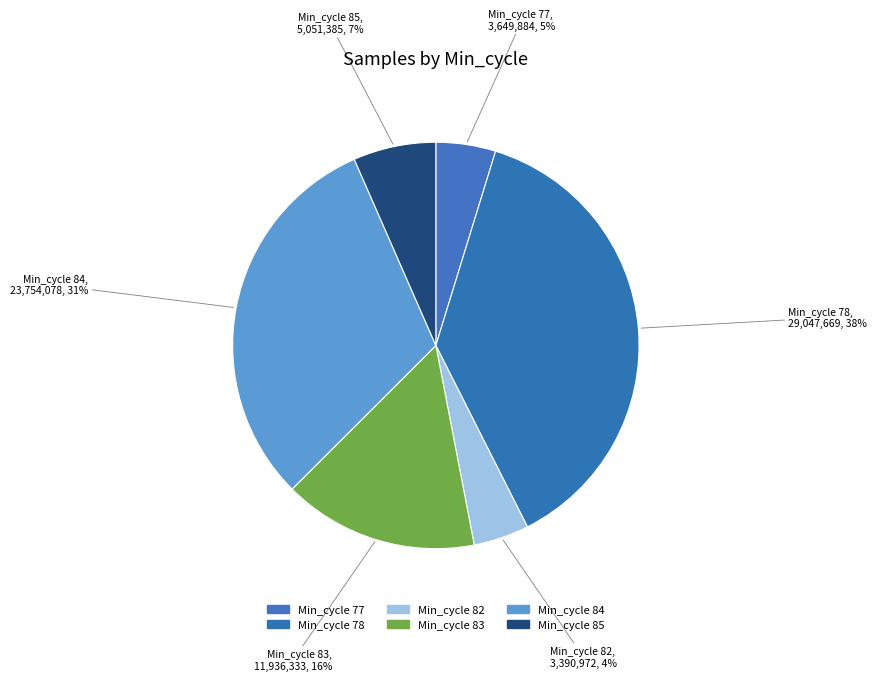

How many segments does this pie chart have?

6